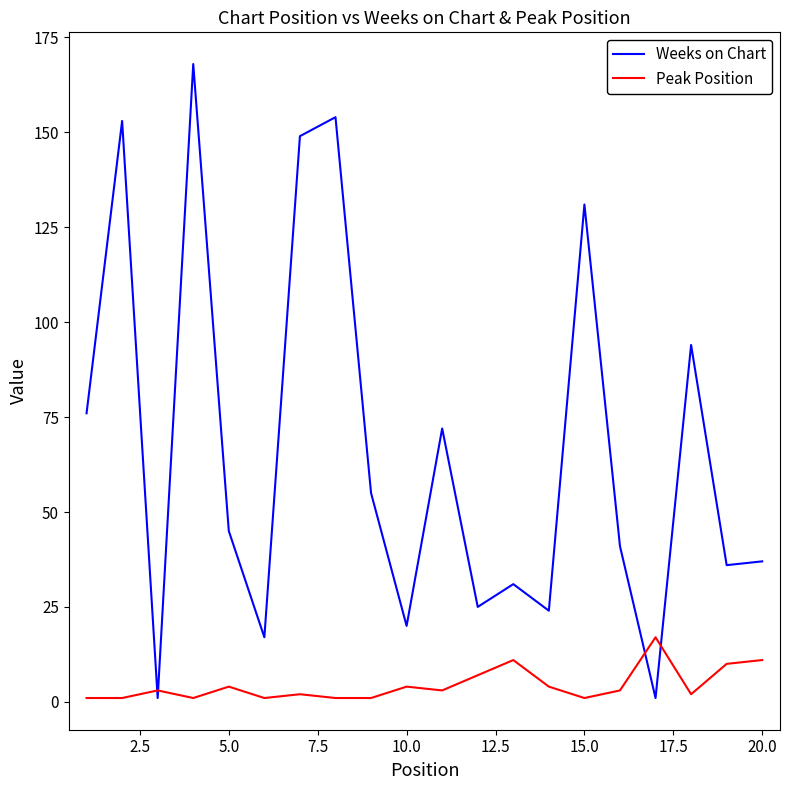

What are all the series names shown in the legend?

Weeks on Chart, Peak Position